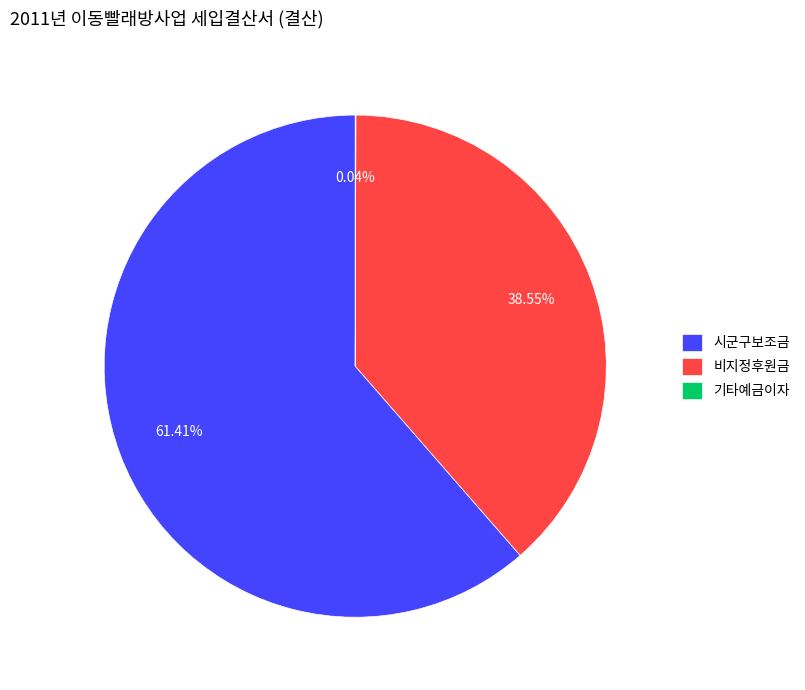

True or false: 비지정후원금 accounts for 25% of the total.

False